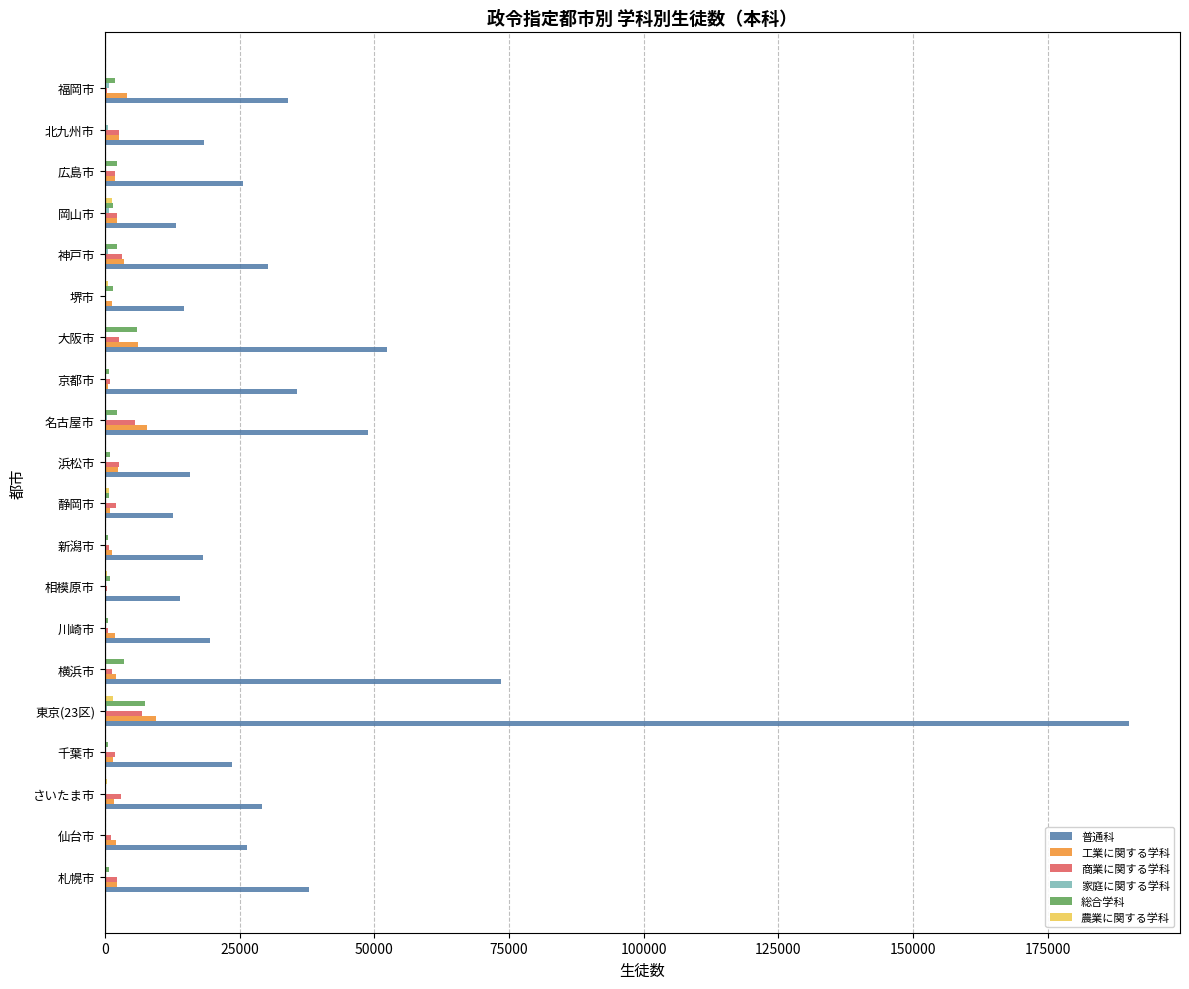

Between 川崎市 and 大阪市, which series saw the biggest shift?

普通科